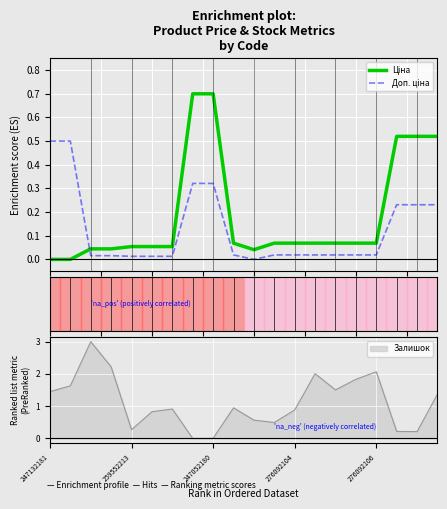

Reading left to right, what are all the values shown in this chart?

Ціна: 0.0	0.0	0.0	0.0	0.1	0.1	0.1	0.7	0.7	0.1	0.0	0.1	0.1	0.1	0.1	0.1	0.1	0.5	0.5	0.5
Доп. ціна: 0.5	0.5	0.0	0.0	0.0	0.0	0.0	0.3	0.3	0.0	0.0	0.0	0.0	0.0	0.0	0.0	0.0	0.2	0.2	0.2